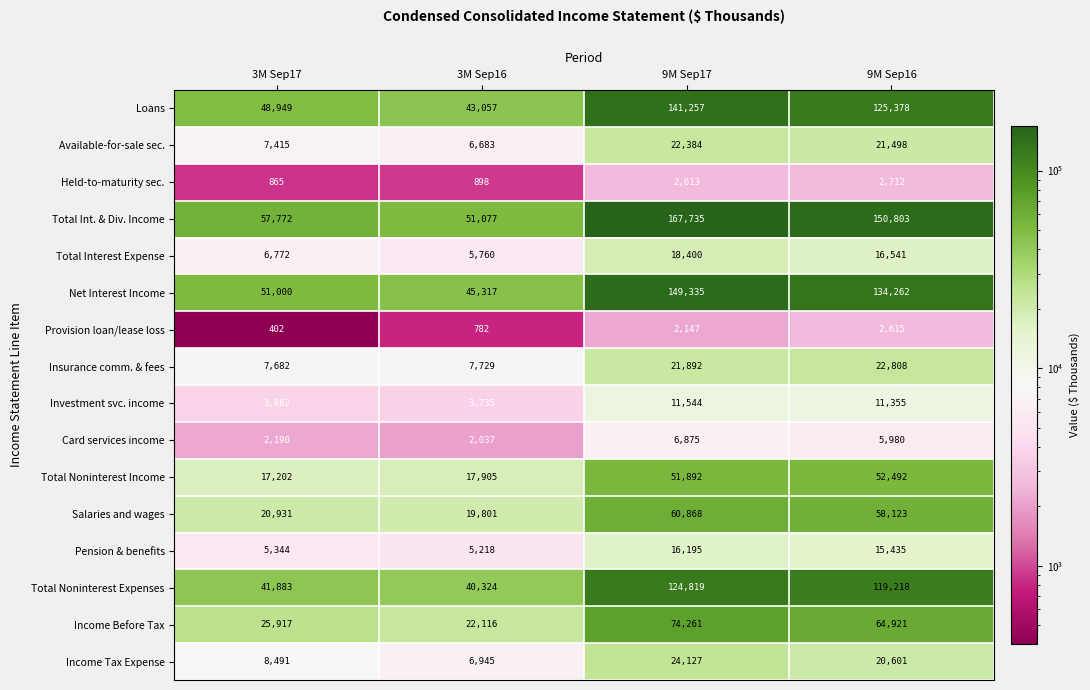

What is the minimum value shown in the chart?

402